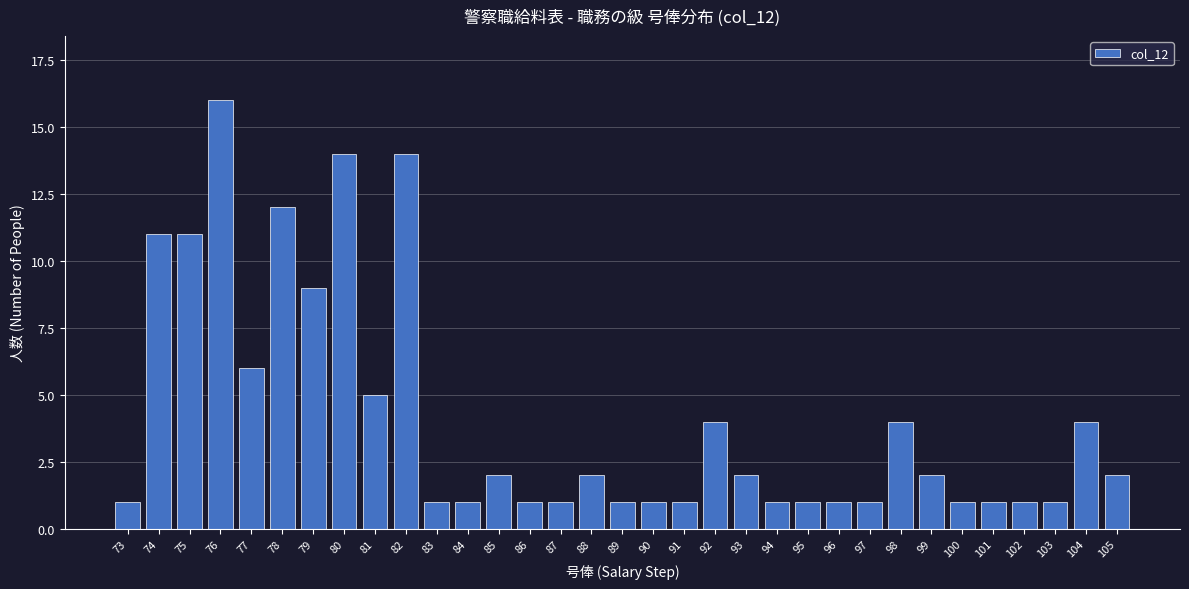

At which category does the chart reach its peak across all series?

76